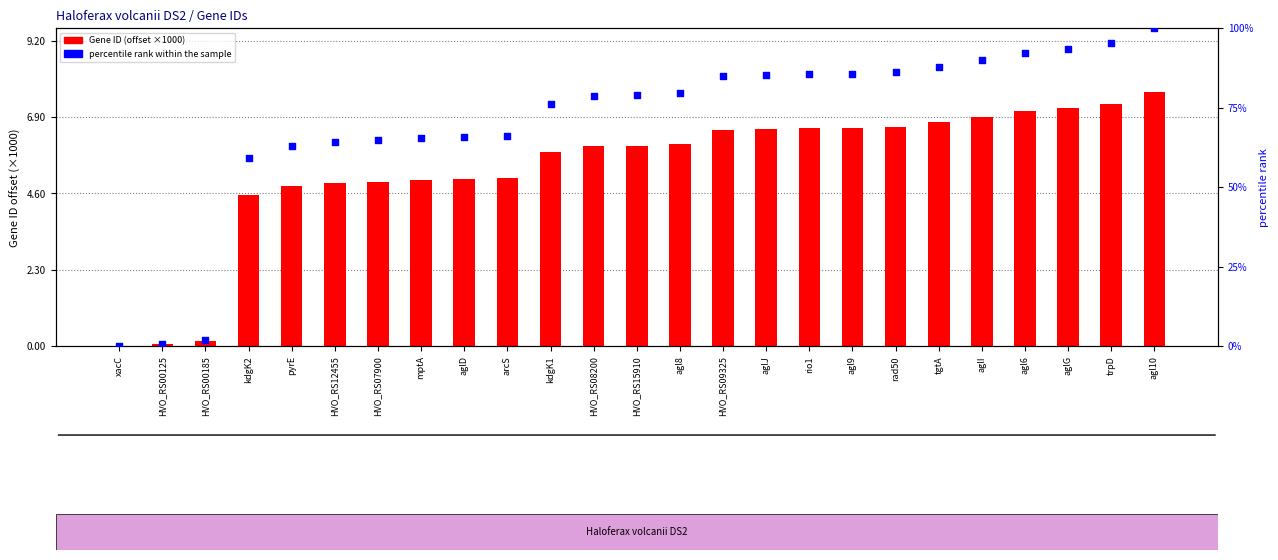

Is the value of Gene ID (×10³ offset from min) at aglI greater than the value of percentile rank within the sample at trpD?

No